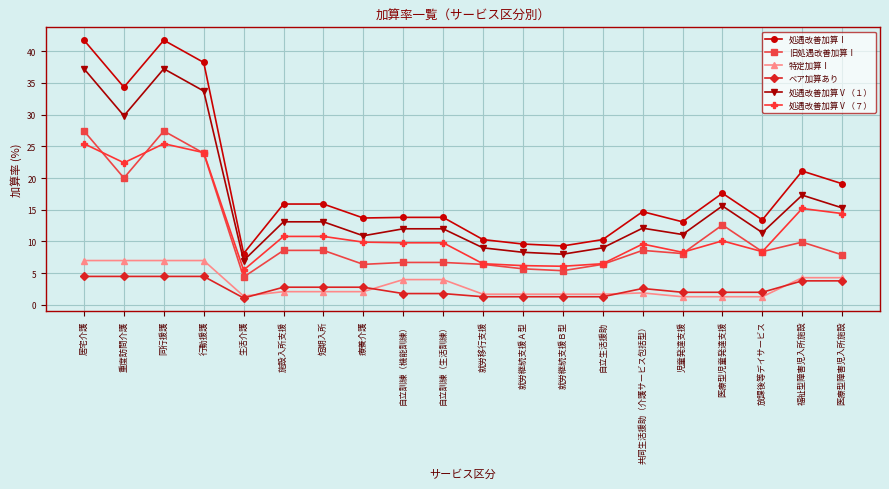

At which category does 処遇改善加算Ⅴ（７） reach its first local peak?

同行援護